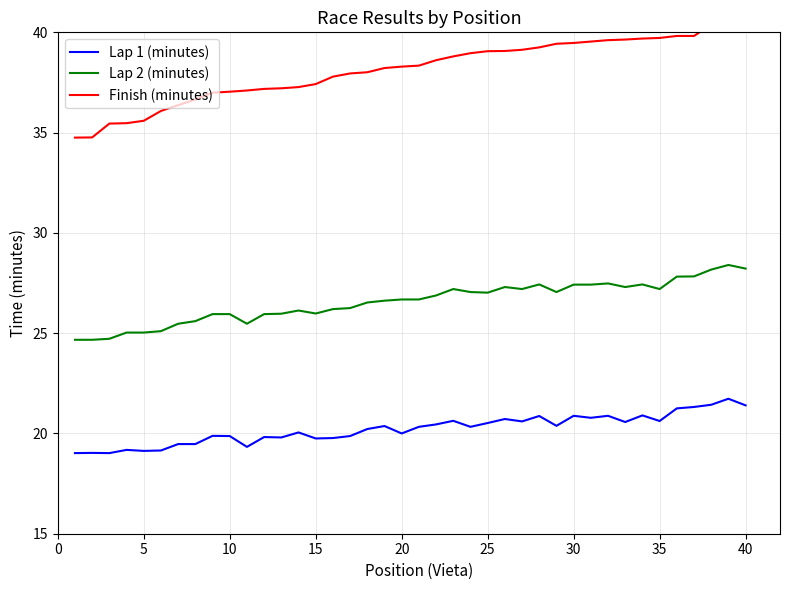

Is it true that Lap 1 (minutes) equals 19.8 at 15?

True